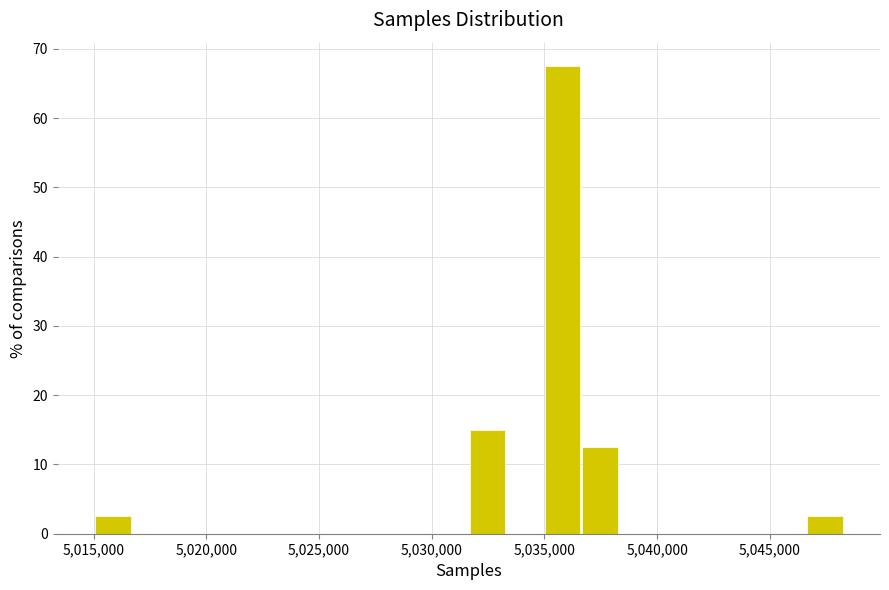

Around what value on the x-axis is the tallest bar? Give the approximate position of its centre, as read against the axis.

5036000